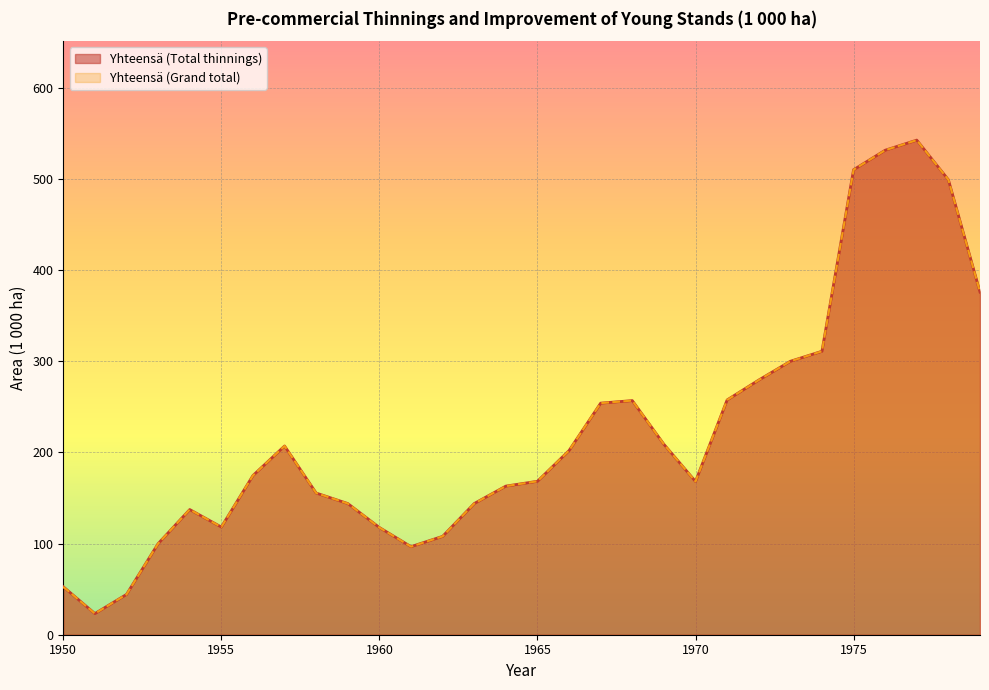

At which label is Yhteensä (Grand total) closest to 282?

1972